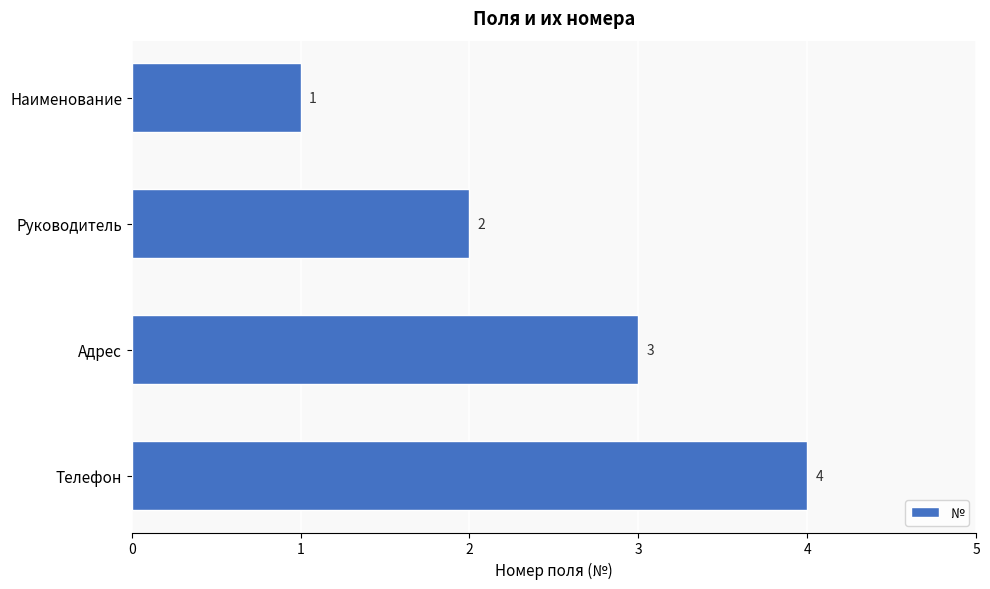

At which label is the value closest to 2?

Руководитель